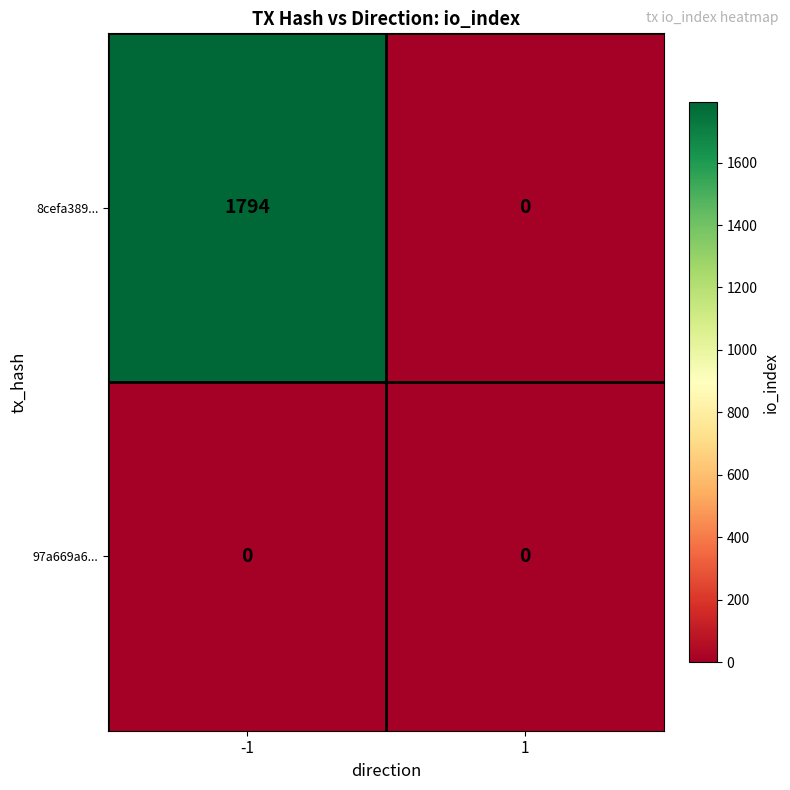

Which series has the widest spread of values?

8cefa389...